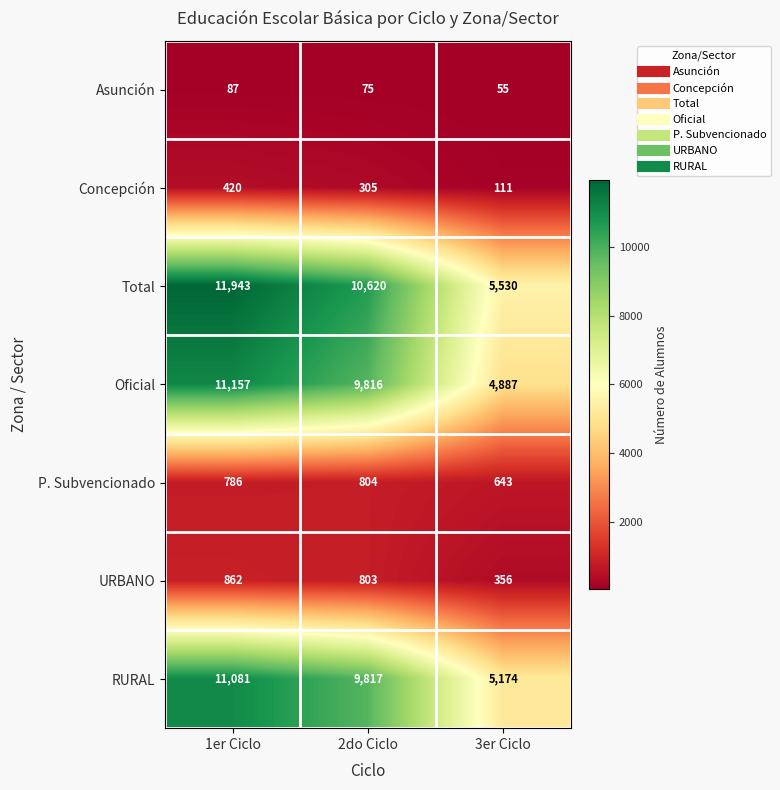

True or false: P. Subvencionado has a value of 300 at 3er Ciclo.

False